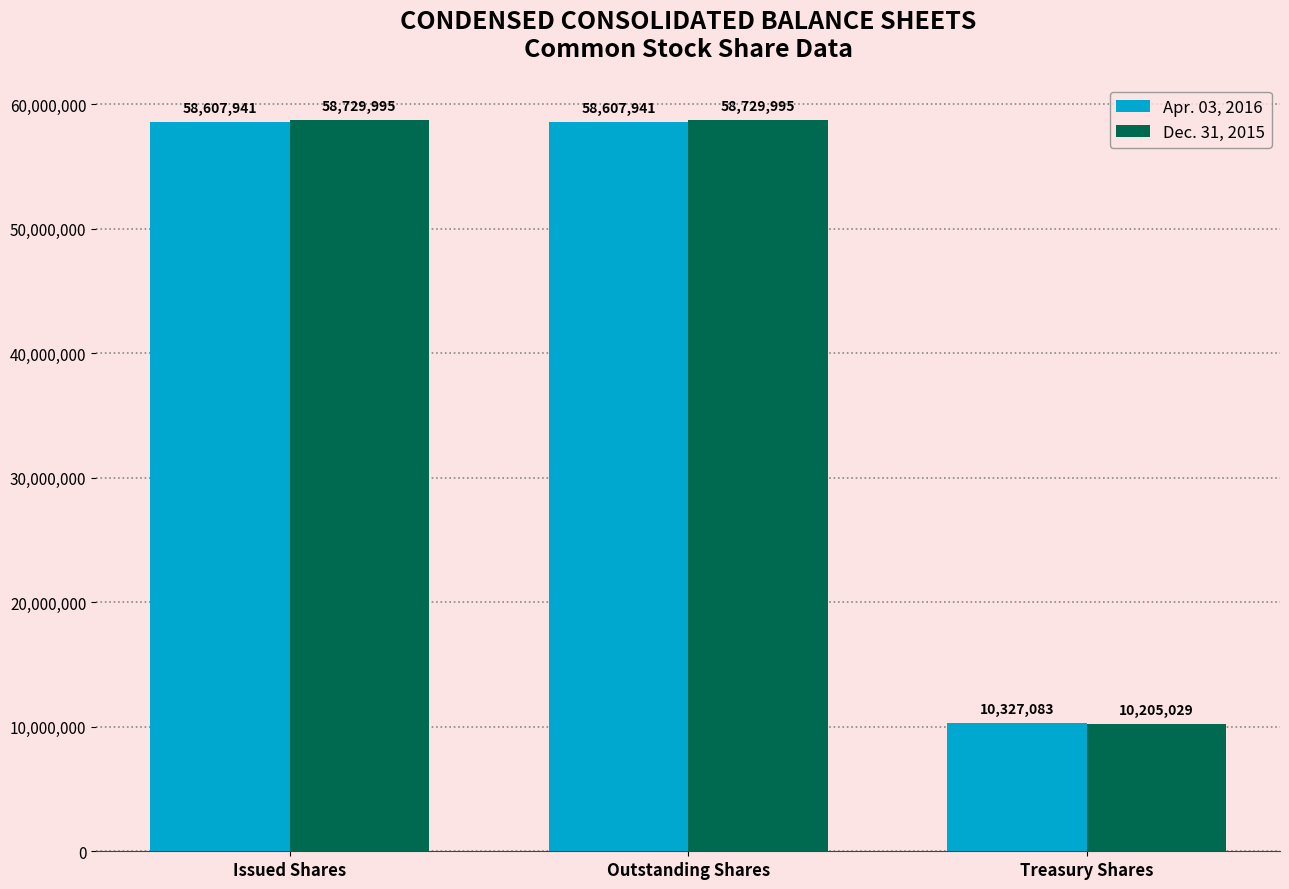

At how many categories does at least one series exceed 15106073?

2